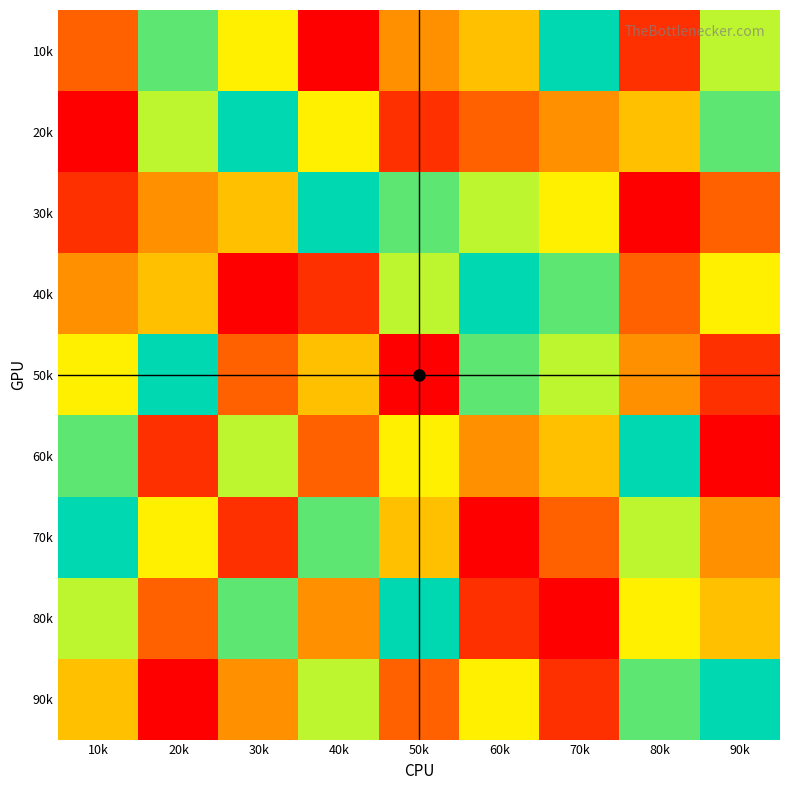

Which has a higher value, 10k or 80k?

10k